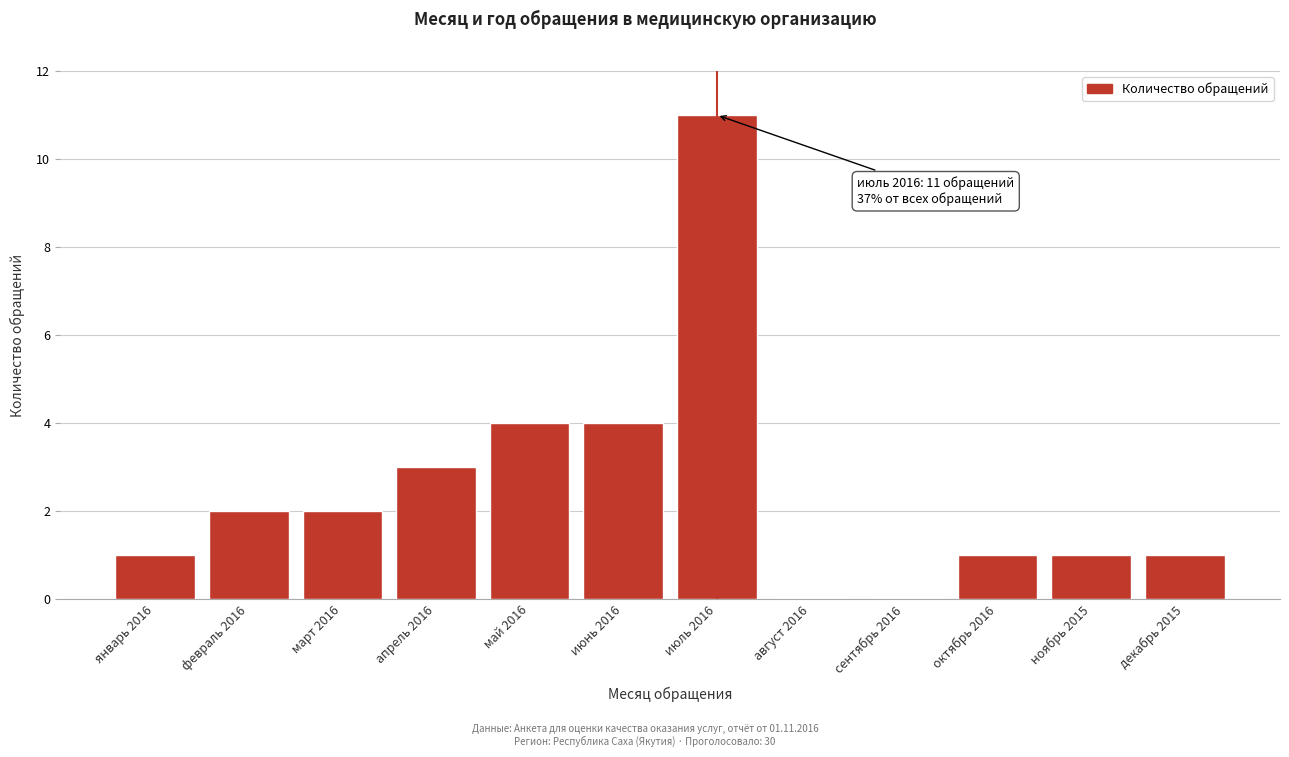

Reading left to right, what are all the values shown in this chart?

январь 2016=1	февраль 2016=2	март 2016=2	апрель 2016=3	май 2016=4	июнь 2016=4	июль 2016=11	август 2016=0	сентябрь 2016=0	октябрь 2016=1	ноябрь 2015=1	декабрь 2015=1